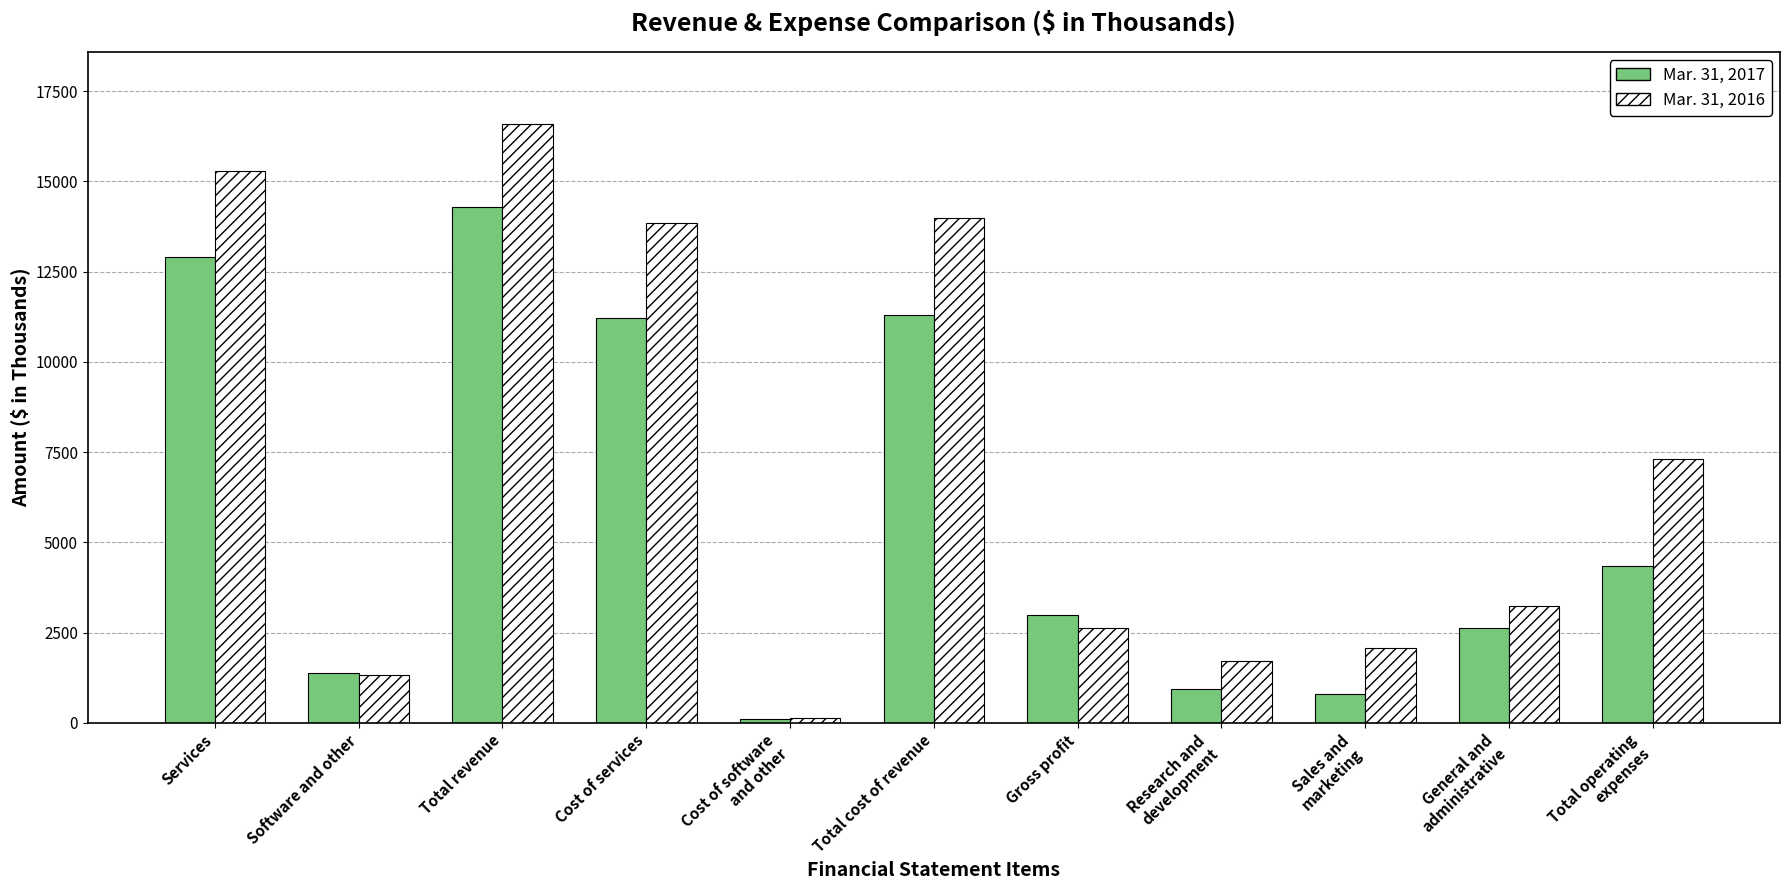

What is the sum of all Mar. 31, 2016 values?

78093